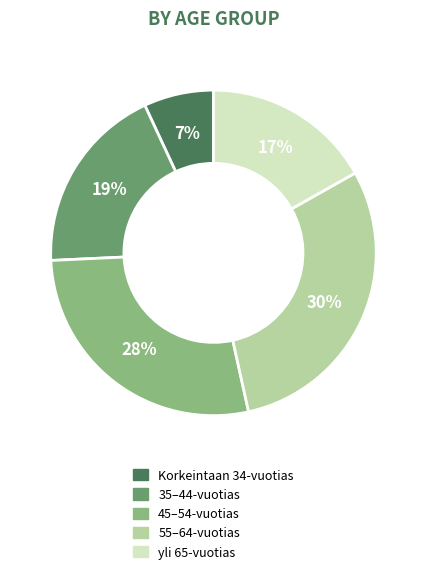

Which slice is the smallest?

Korkeintaan 34-vuotias